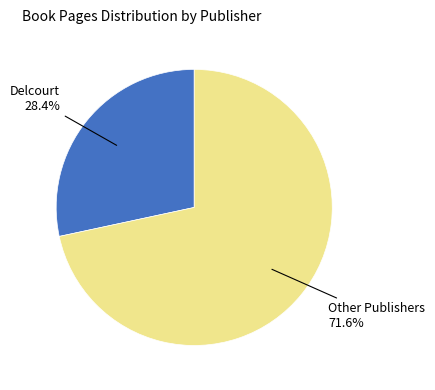

Is there any slice that represents more than half of the pie?

Yes